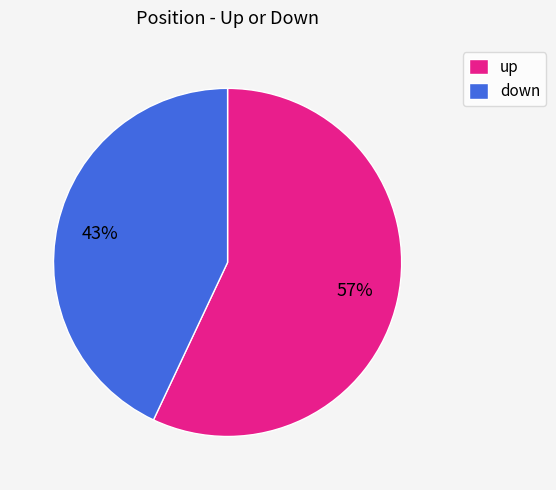

Which slice is the smallest?

down